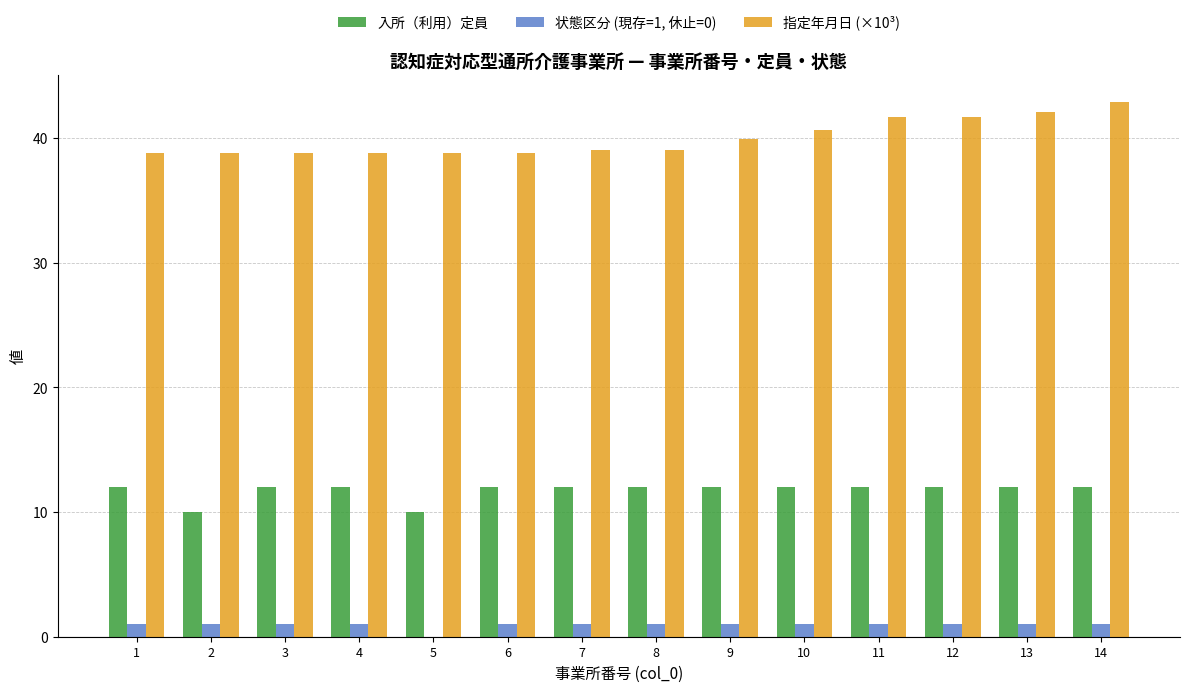

What is the sum of all 入所（利用）定員 values?

164.0